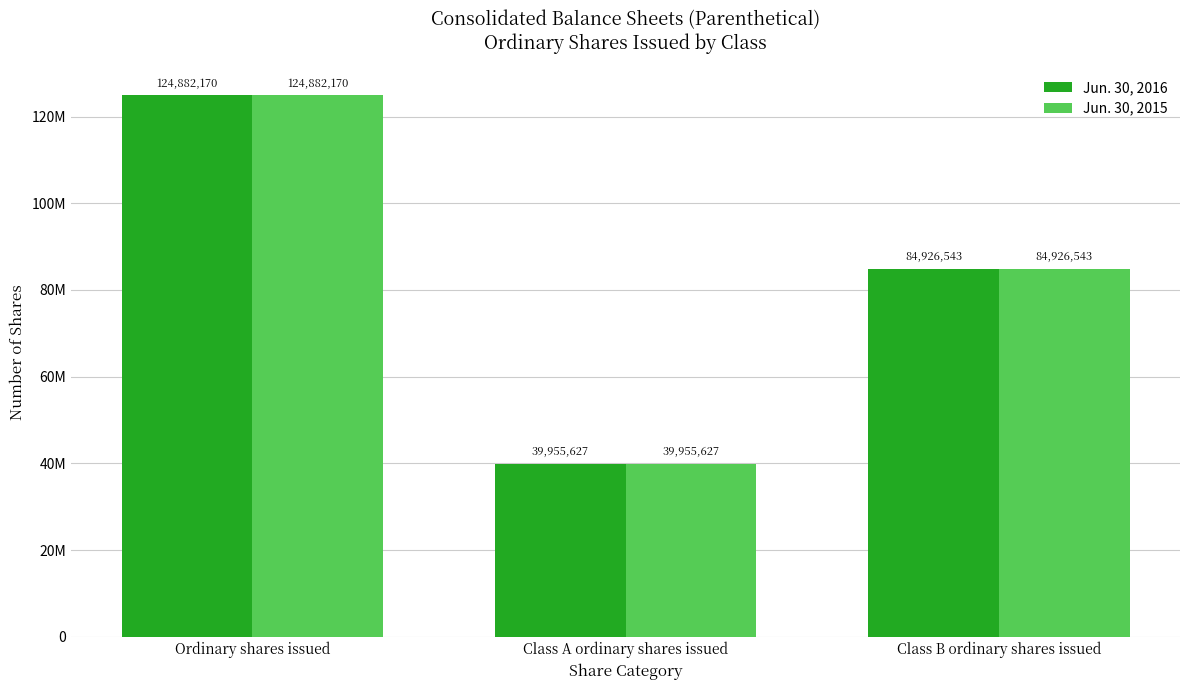

At which label does Jun. 30, 2016 first exceed 84926543?

Ordinary shares issued